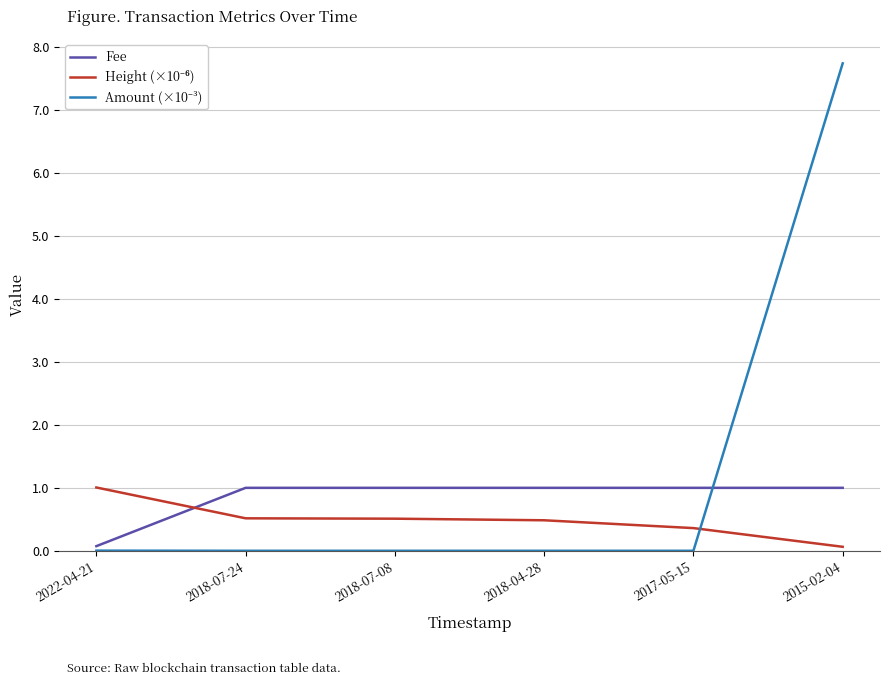

What is the minimum value for Fee?

0.1